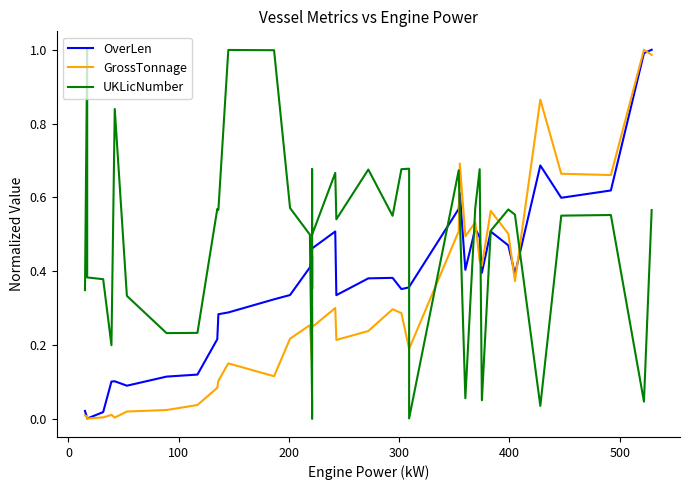

What is the maximum value shown in the chart?

1.0